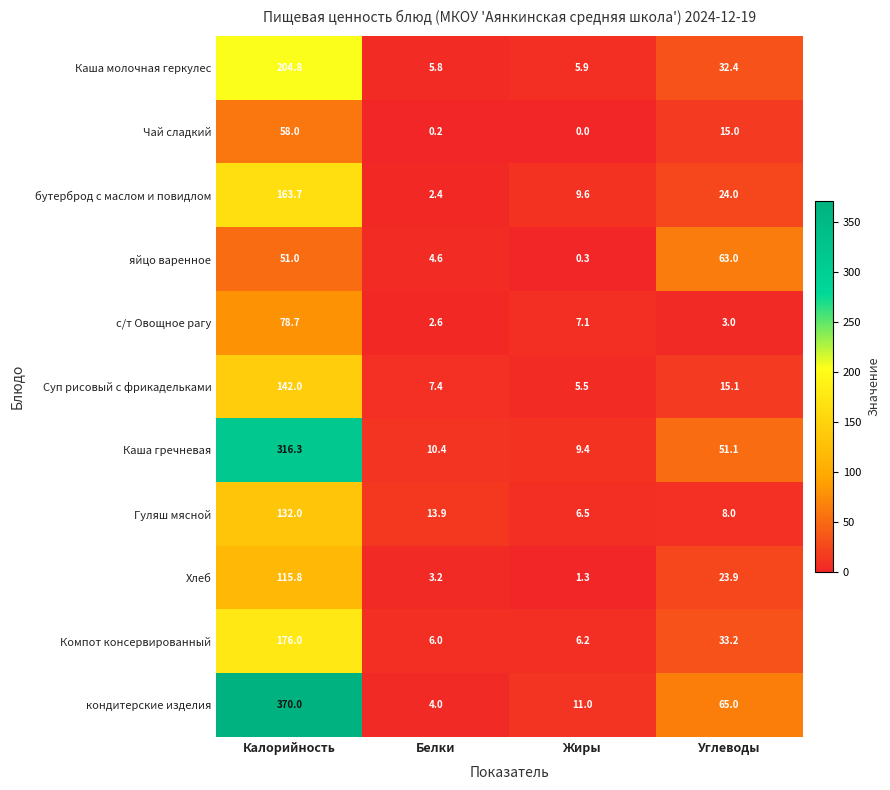

Which series has the largest total across all categories?

кондитерские изделия